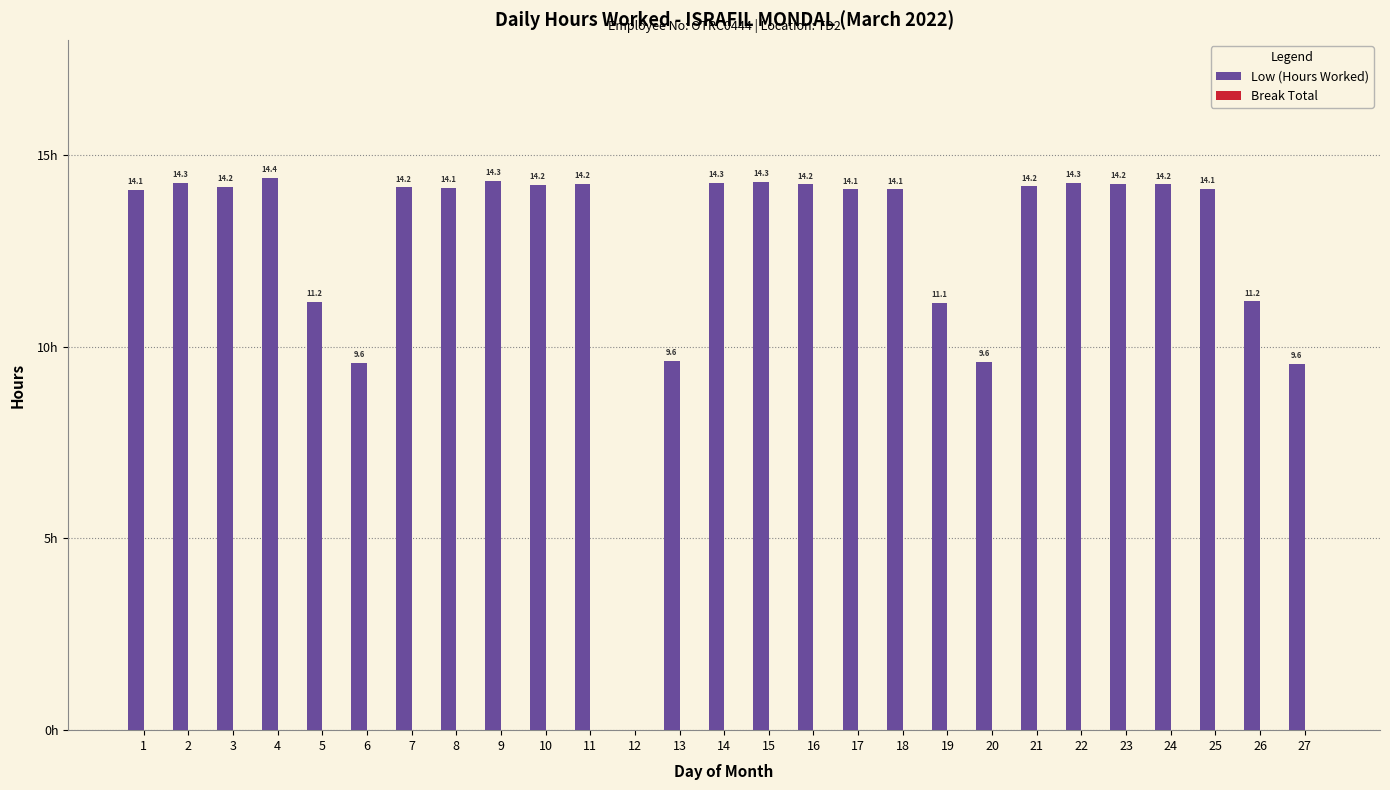

Does the chart contain any negative values?

No